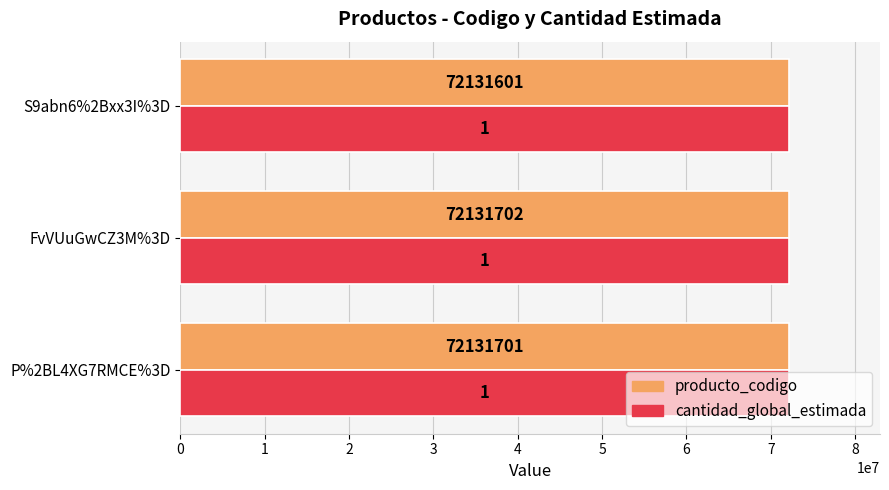

At which category is the sum across all series the highest?

FvVUuGwCZ3M%3D